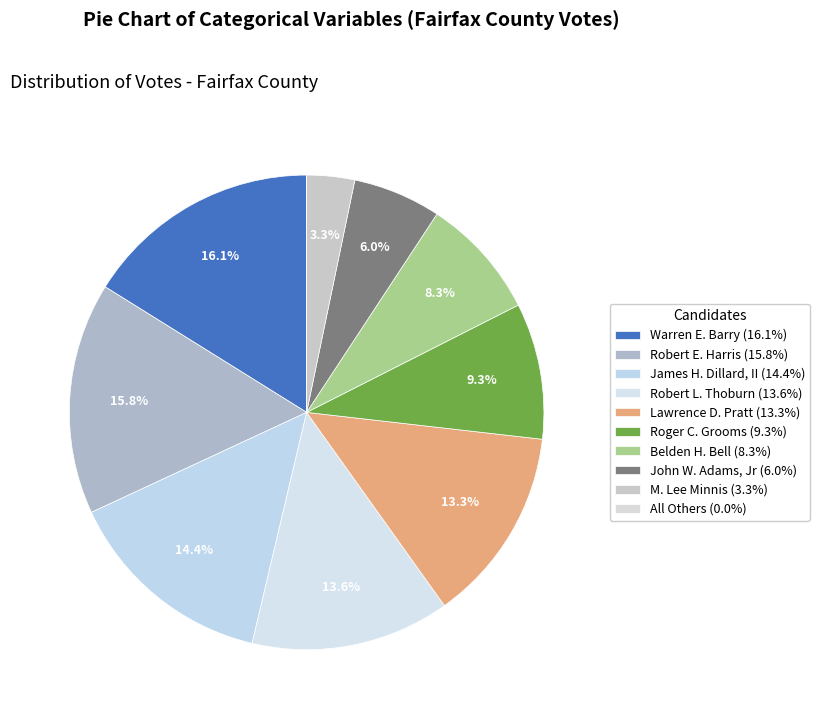

To the nearest percent, what is the combined percentage of Robert E. Harris and All Others?

16%